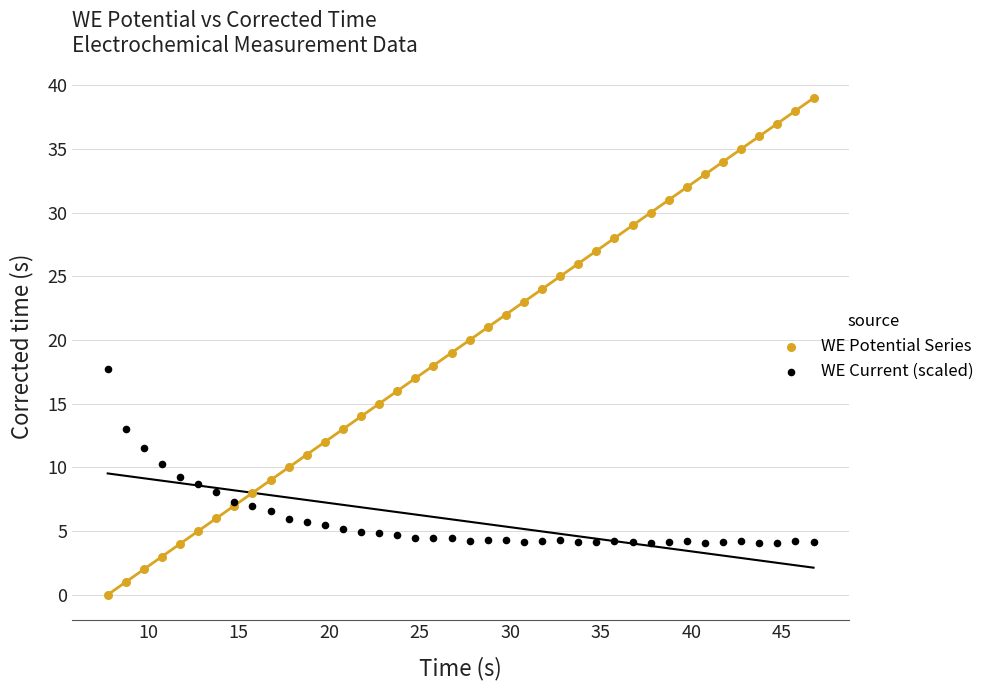

Which series contains the lowest Y value?

WE Potential Series